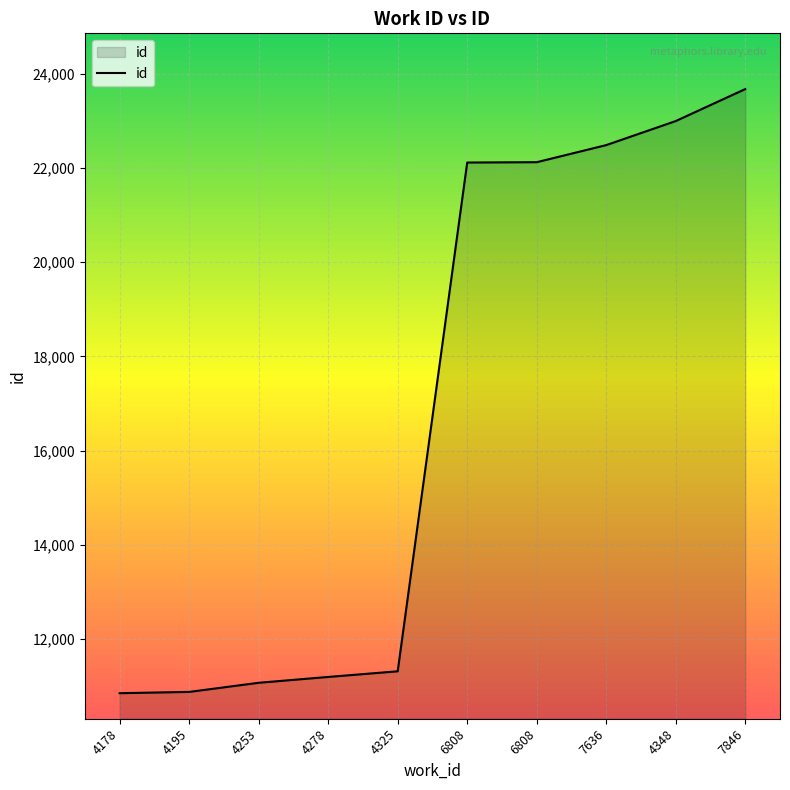

Reading left to right, list all the values displayed in this chart.

10848	10875	11069	11193	11313	22118	22125	22488	22999	23678